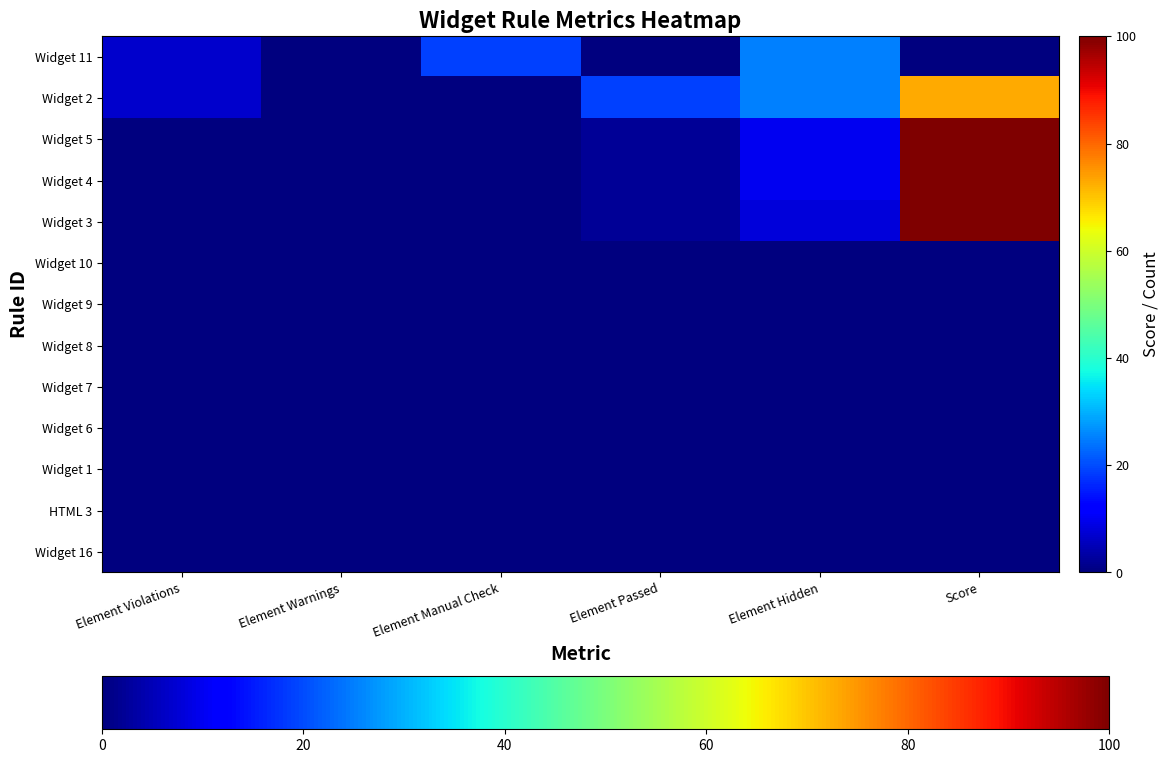

At which category does the chart reach its minimum across all series?

Element Warnings